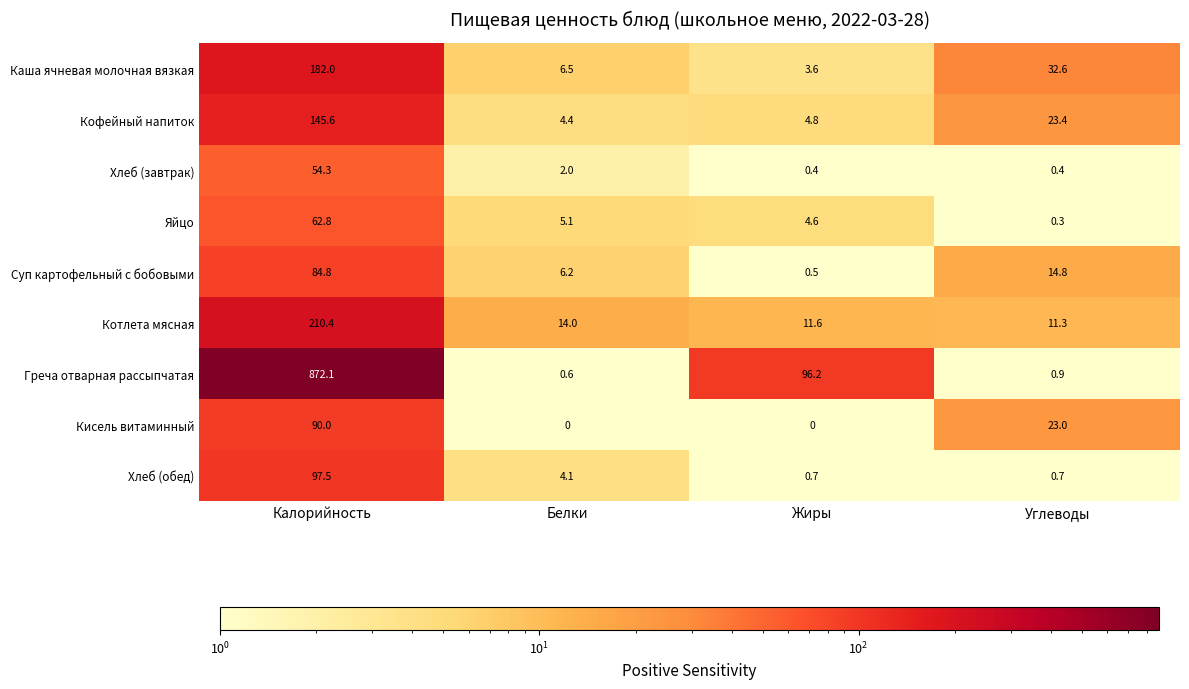

Which label corresponds to the largest value in the chart?

Калорийность